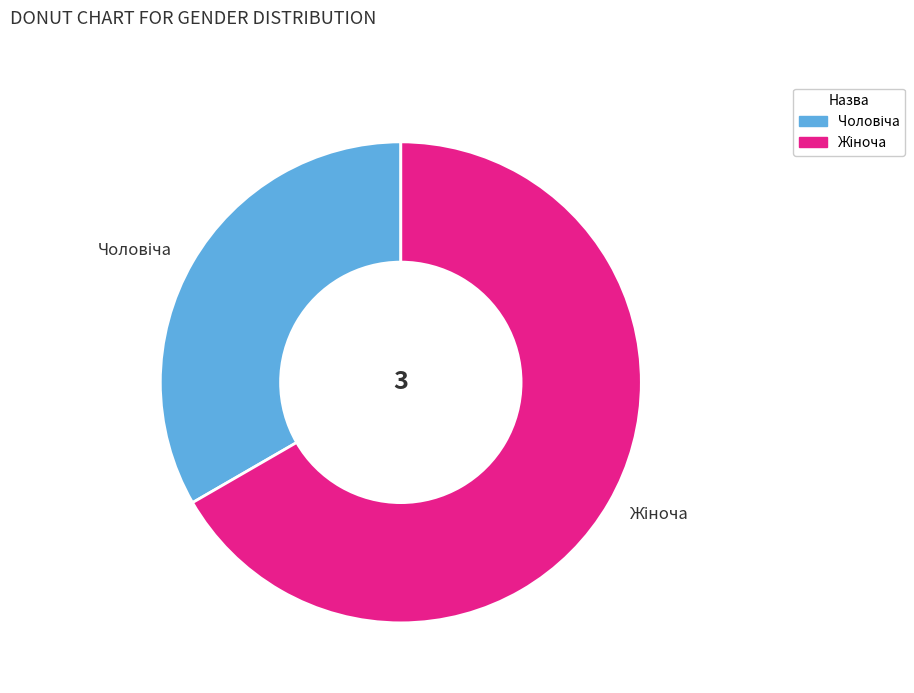

Is there any slice that represents more than half of the pie?

Yes